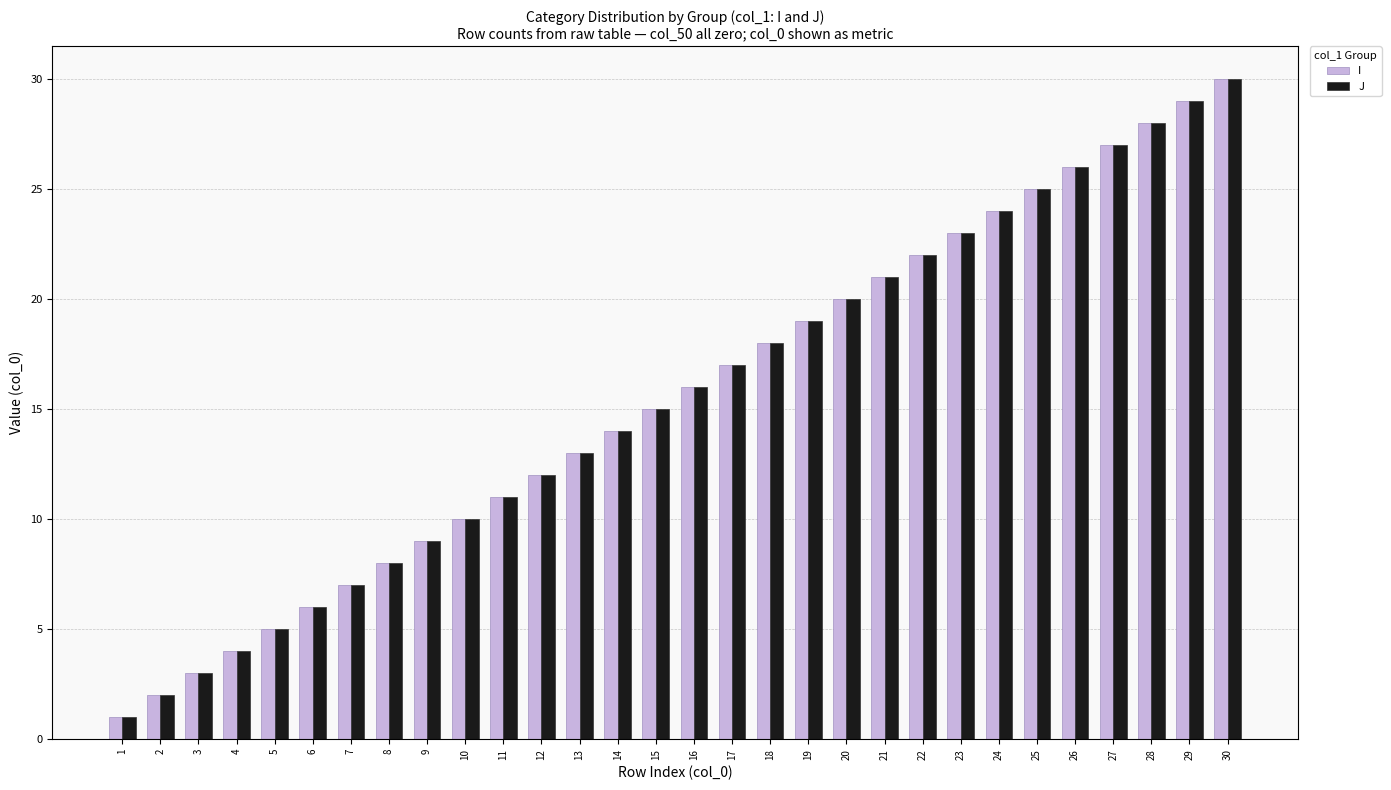

Rank the categories by J value from highest to lowest.

30, 29, 28, 27, 26, 25, 24, 23, 22, 21, 20, 19, 18, 17, 16, 15, 14, 13, 12, 11, 10, 9, 8, 7, 6, 5, 4, 3, 2, 1